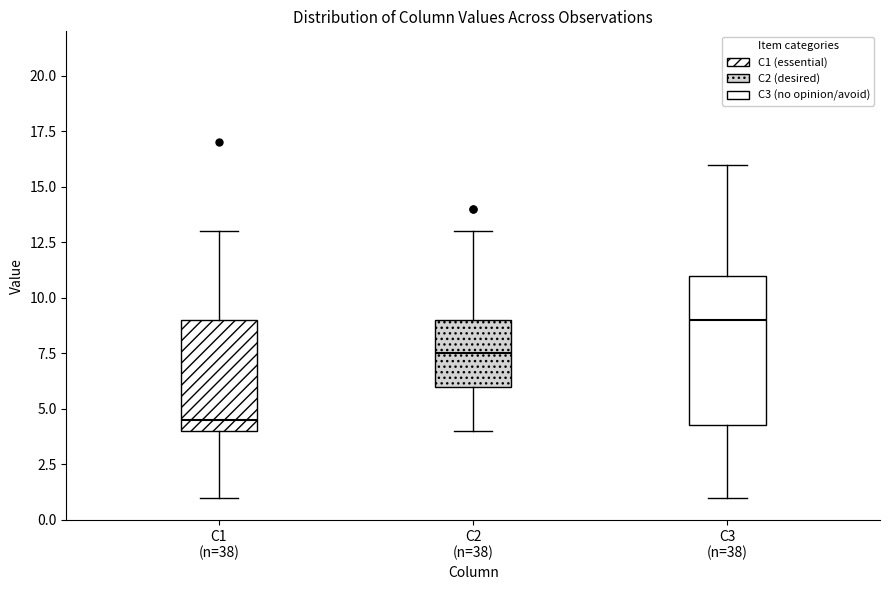

Reading left to right, read every box against the y-axis: the position of its median line, the range the box covers, and the ends of its whiskers. The values are not printed on the chart, so give them approximately, as read against the axis.

C1 (n=38): median 4.5, box 4.0 to 9.0, whiskers 1.0 to 13.0
C2 (n=38): median 7.5, box 6.0 to 9.0, whiskers 4.0 to 13.0
C3 (n=38): median 9.0, box 4.5 to 11.0, whiskers 1.0 to 16.0